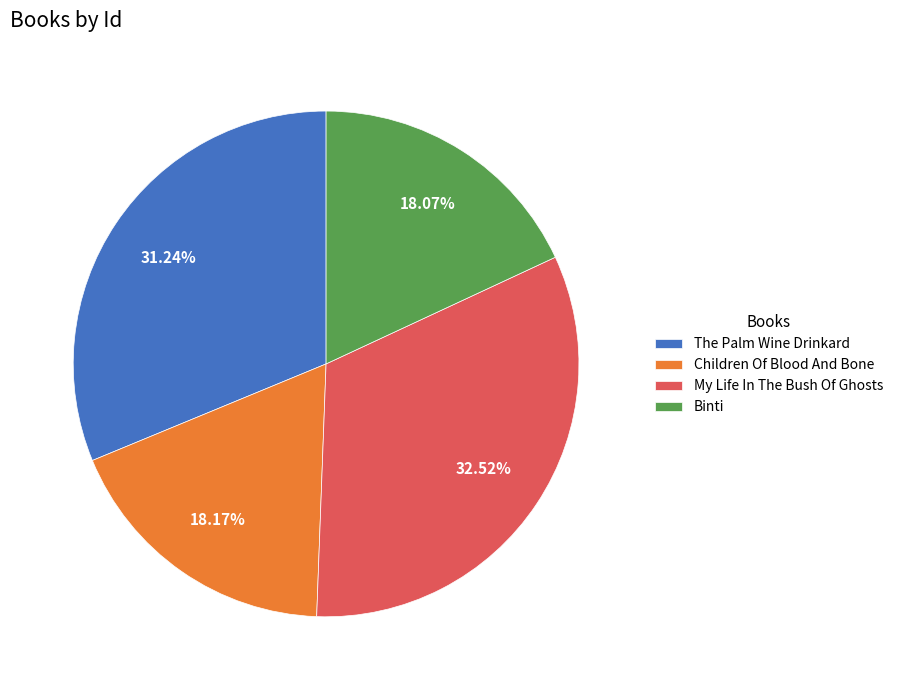

What is the ratio of the value at Binti to the value at Children Of Blood And Bone?

1.0